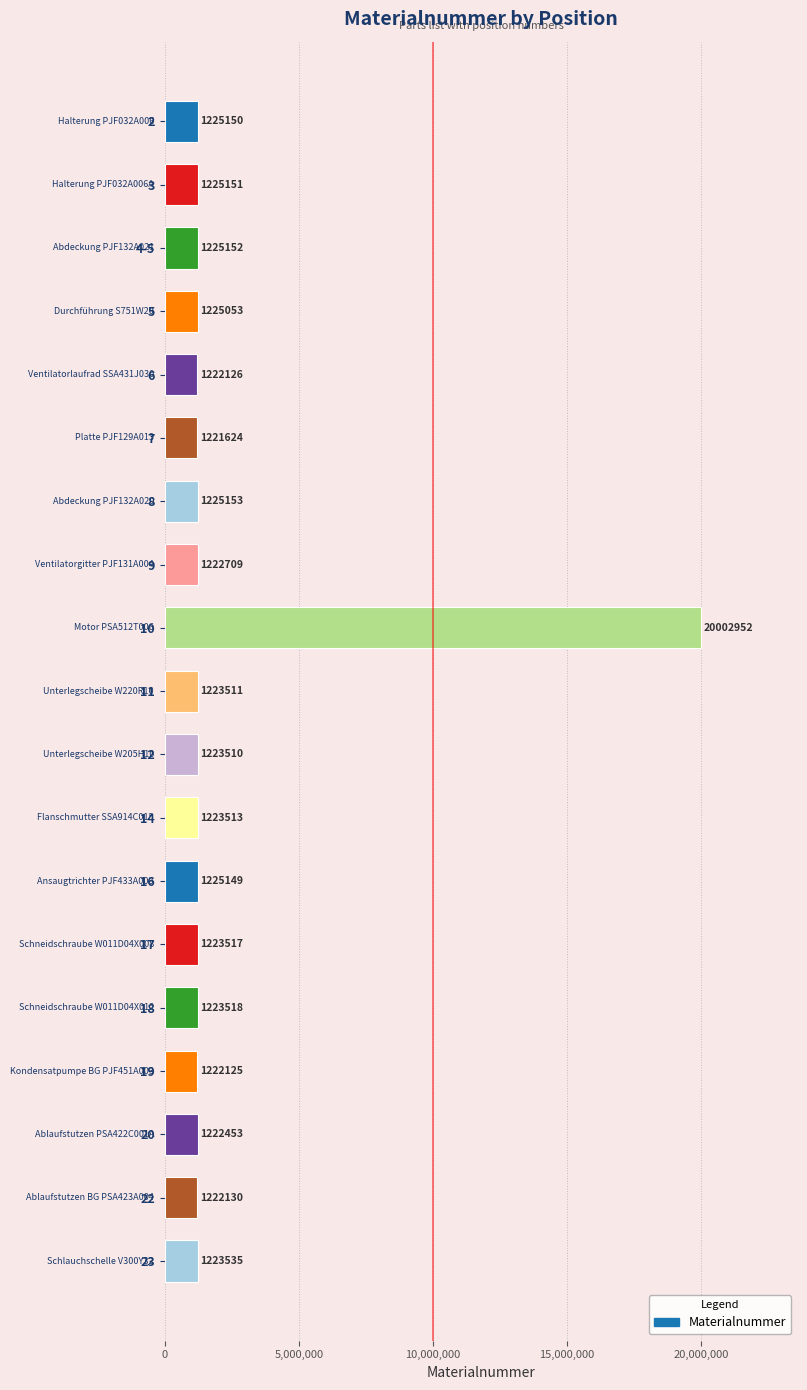

What is the label of the 8th bar from the top?

9